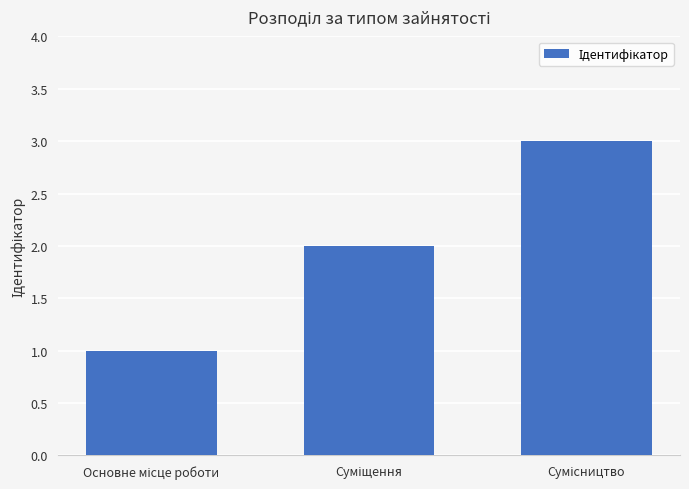

What is the greatest value displayed?

3